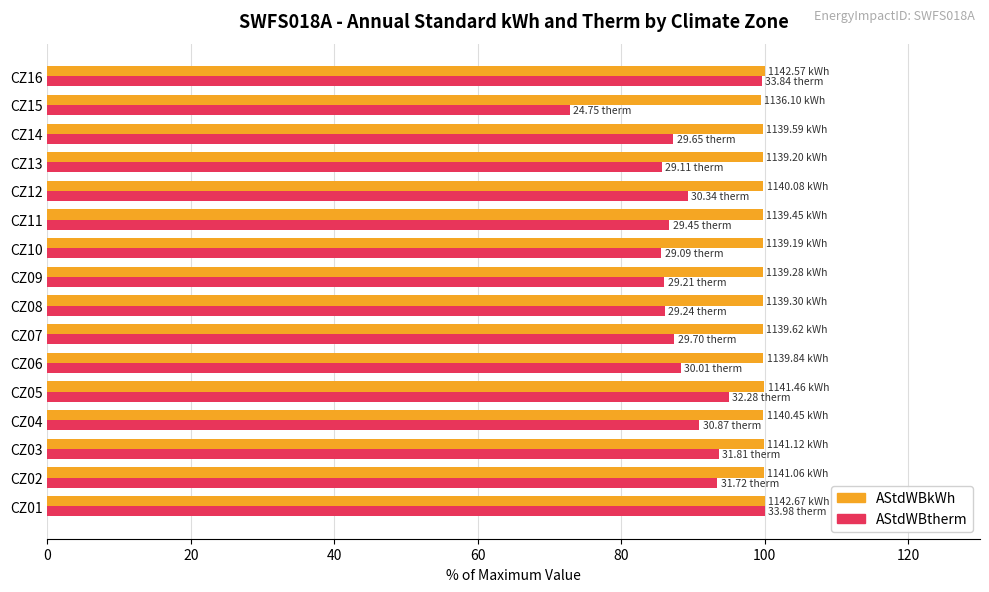

At CZ10, list the series in order from smallest to largest.

AStdWBtherm, AStdWBkWh